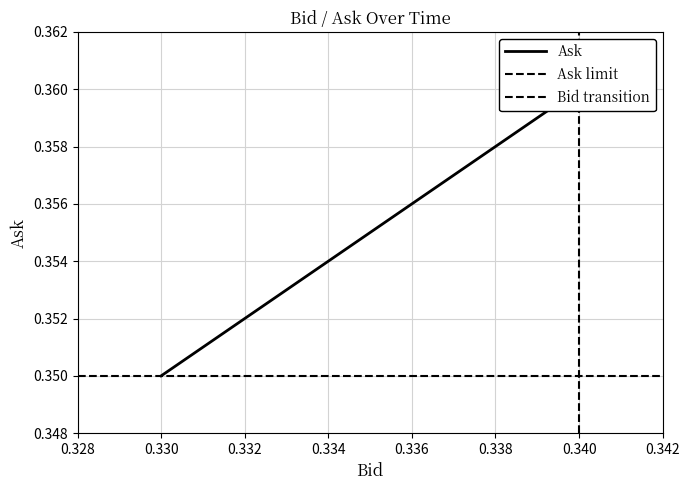

Rank the series at 0.330 from lowest to highest value.

Ask limit, Ask, Bid transition